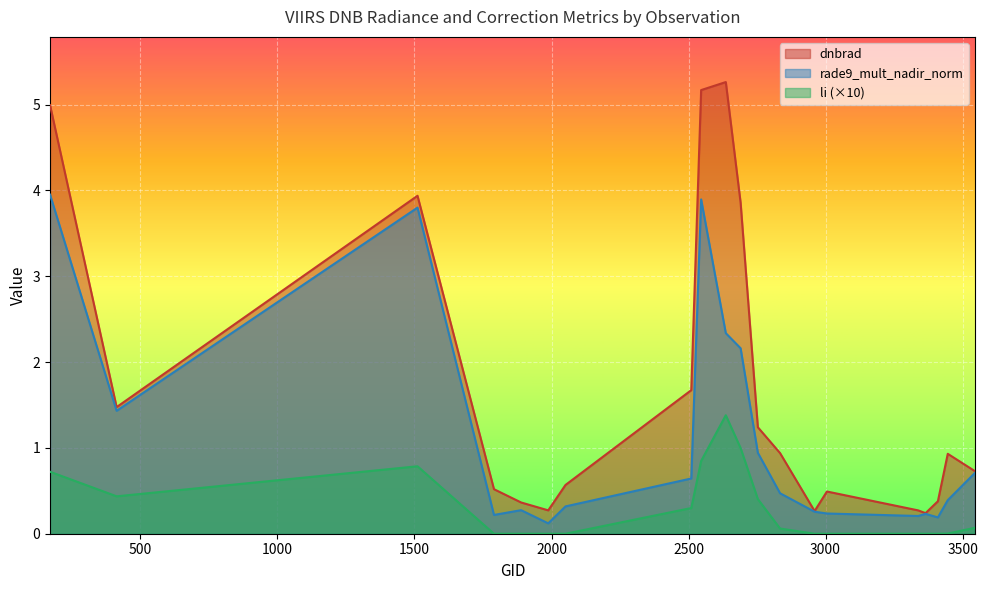

What are all the series names shown in the legend?

dnbrad, rade9_mult_nadir_norm, li (×10)